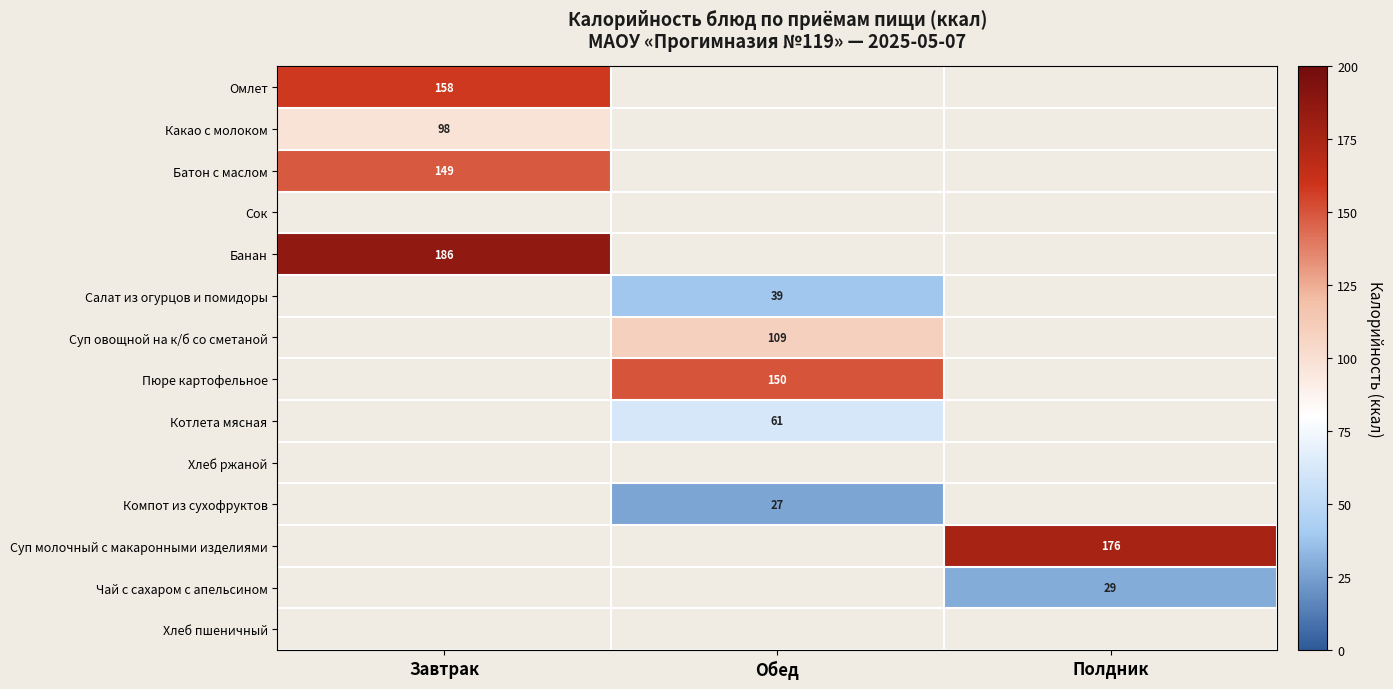

The Чай с сахаром с апельсином series shows 14 at Полдник. True or false?

False